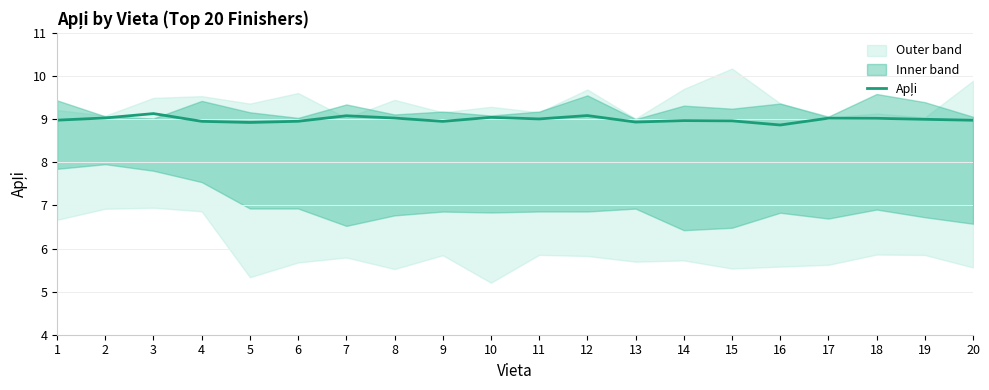

The value at 18 is 9.0. True or false?

True